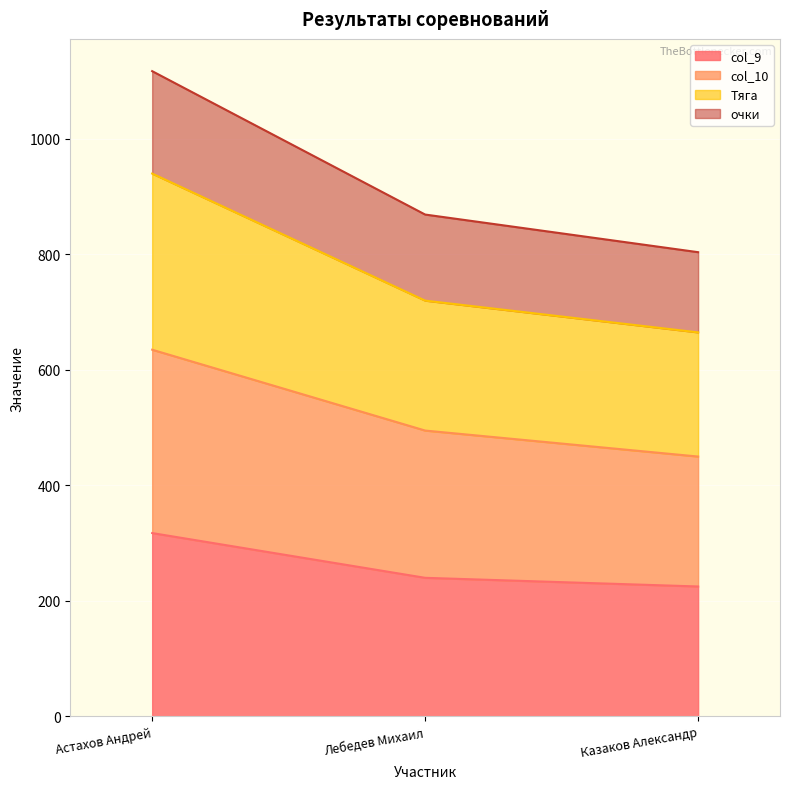

What are all the series names shown in the legend?

col_9, col_10, Тяга, очки